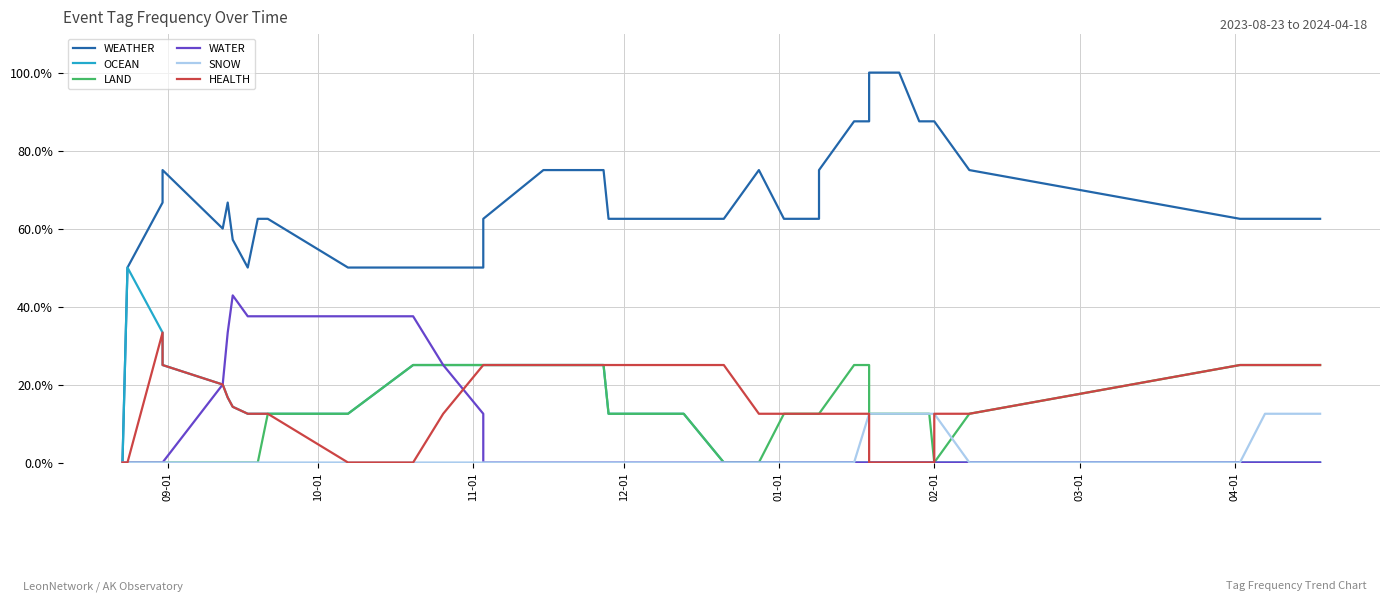

What is the difference between the maximum and minimum values in the HEALTH series?

33.3